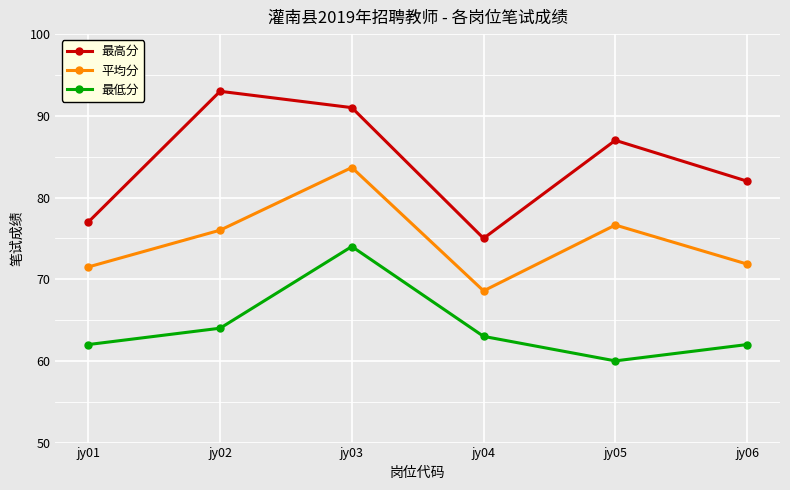

What are all the series names shown in the legend?

最高分, 平均分, 最低分